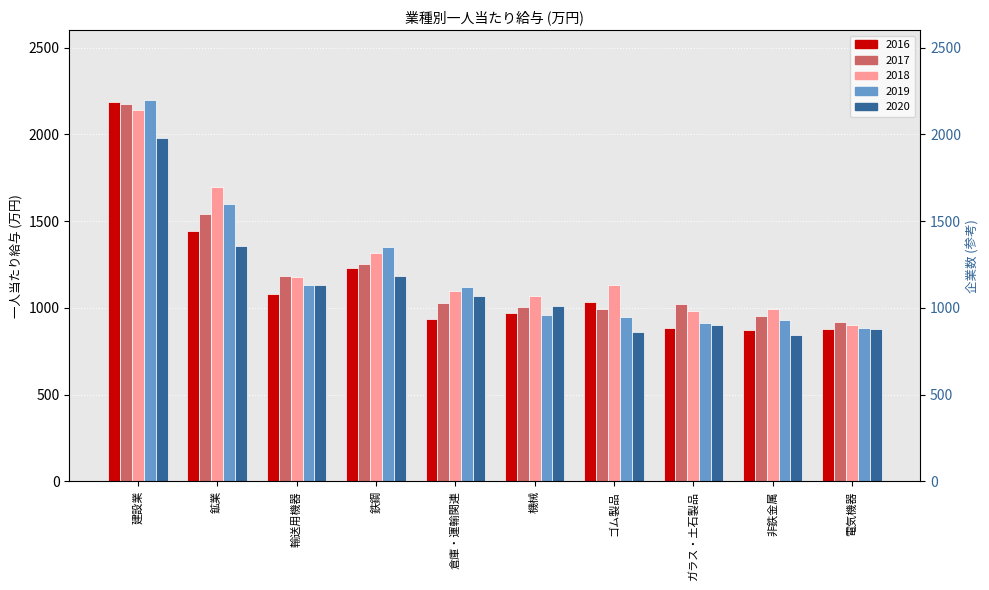

List the labels in order of 2020 value, largest first.

建設業, 鉱業, 鉄鋼, 輸送用機器, 倉庫・運輸関連, 機械, ガラス・土石製品, 電気機器, ゴム製品, 非鉄金属